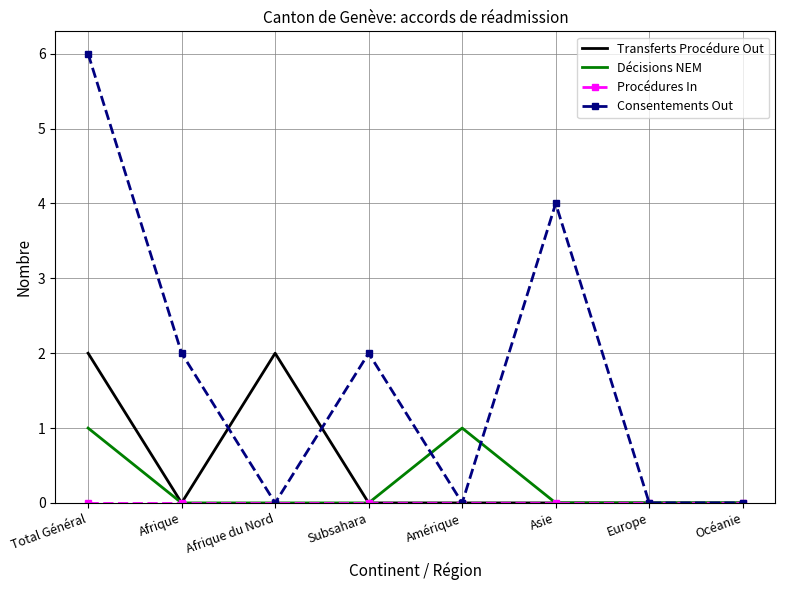

Is the value of Décisions NEM at Afrique greater than the value of Consentements Out at Total Général?

No